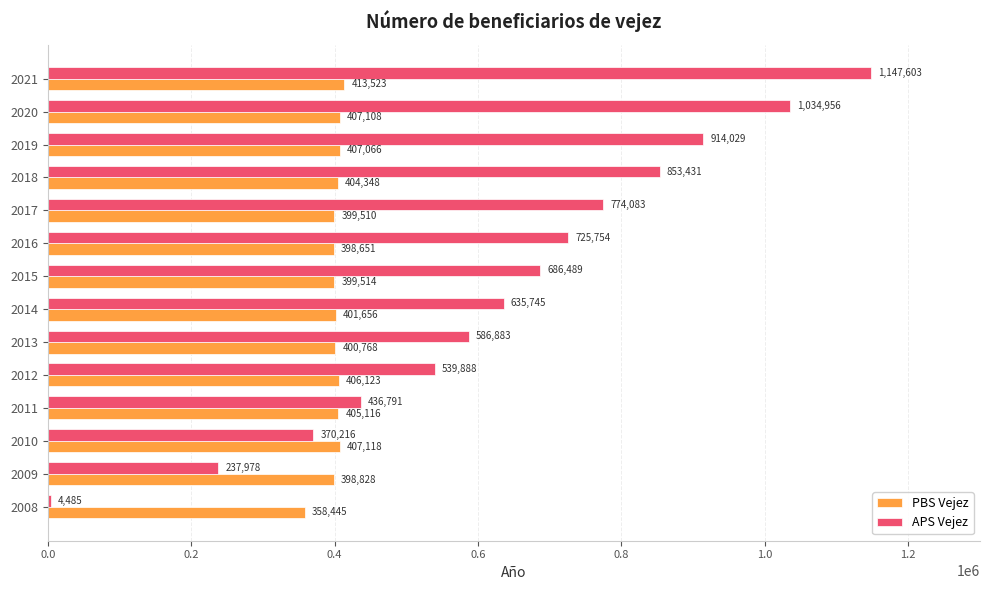

Which series has the largest range (max minus min)?

APS Vejez